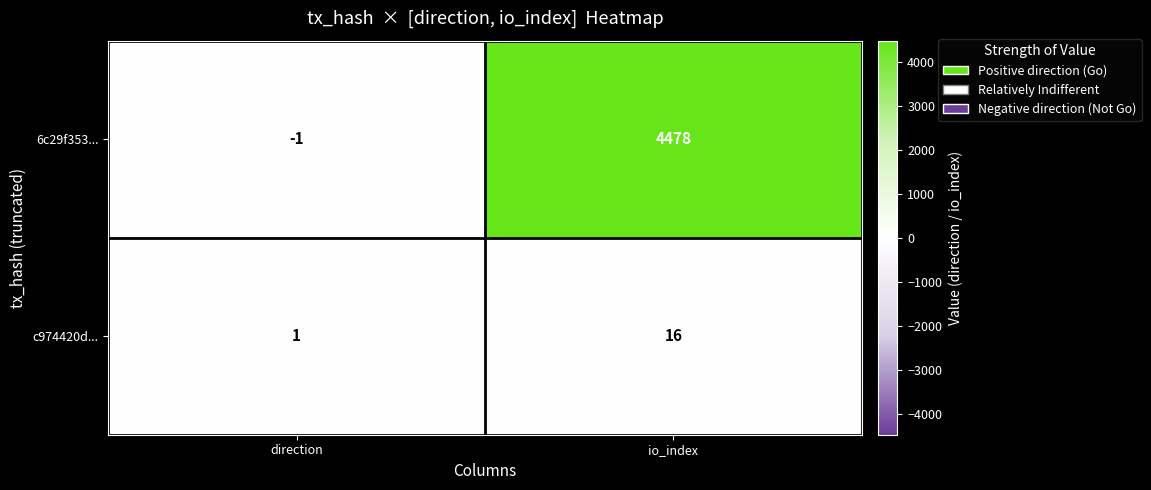

True or false: 6c29f353... has a value of 6079 at io_index.

False